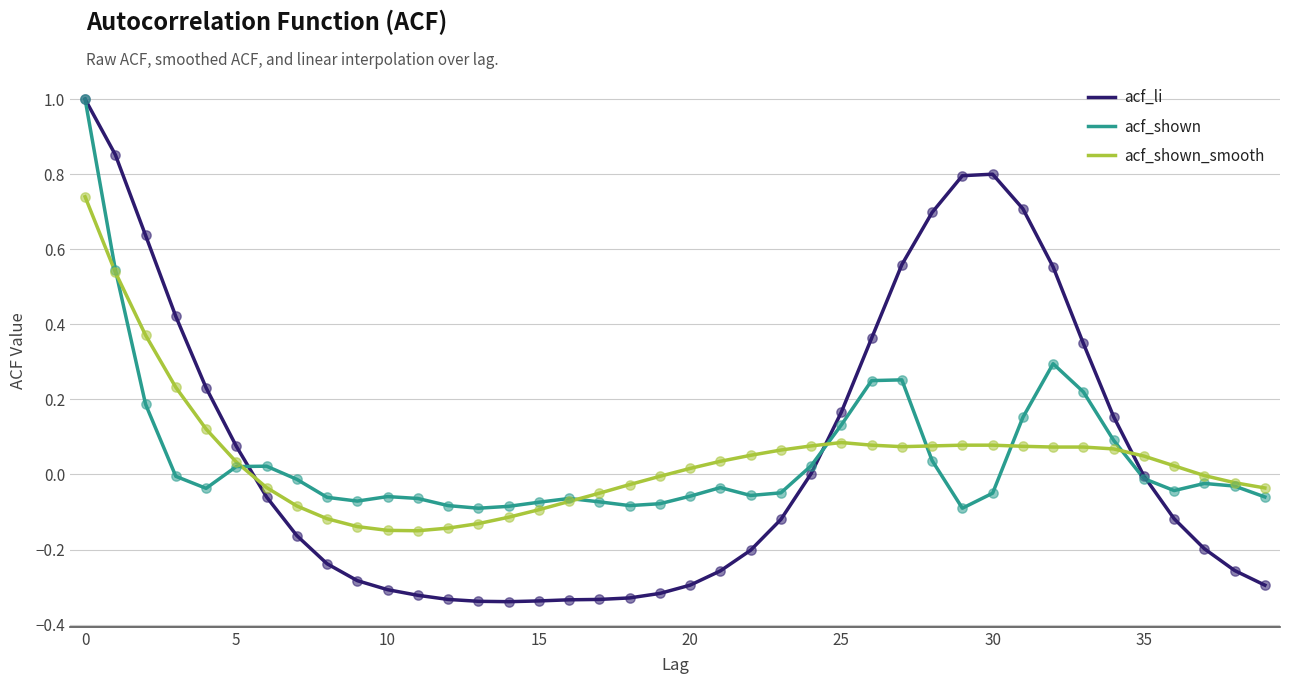

What is the greatest value displayed?

1.0